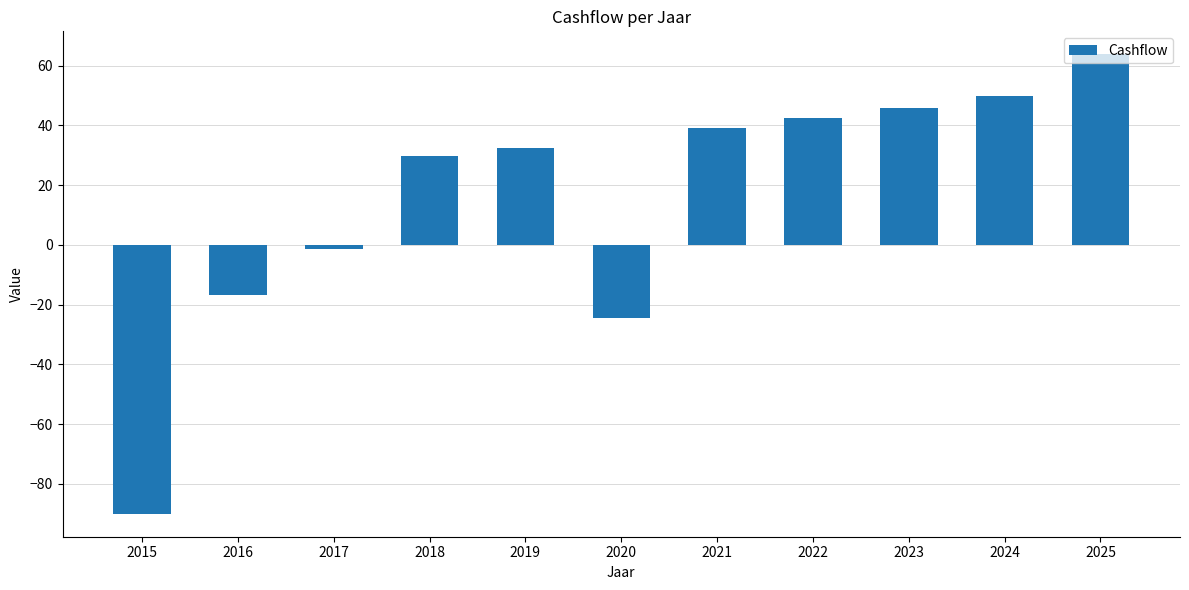

What is the change in value from 2020 to 2025?

+88.4